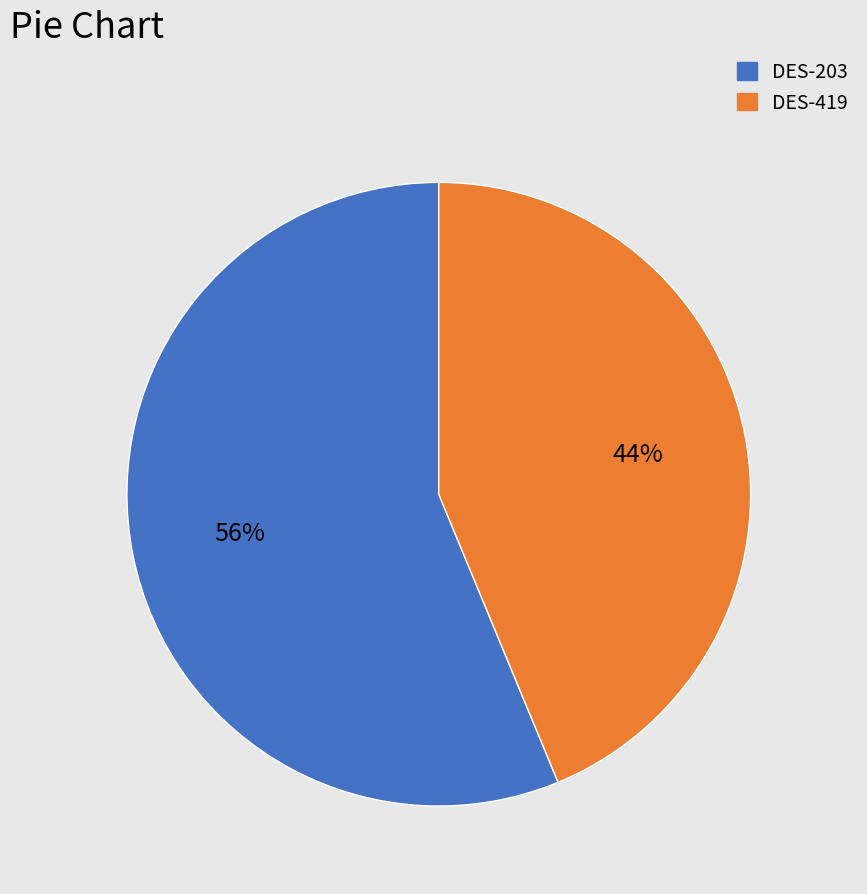

The DES-203 slice represents 56% of the pie. True or false?

True